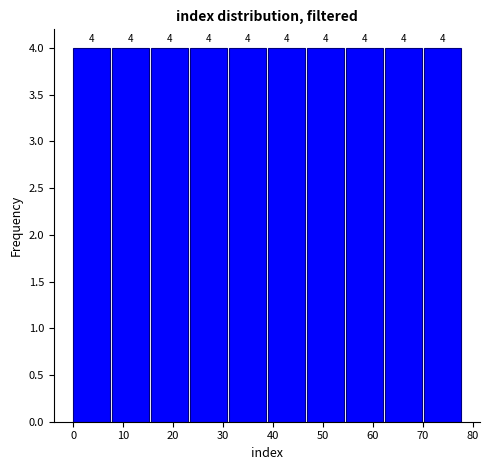

Reading left to right, transcribe this chart: for each bar, give the range it covers on the x-axis and its height. The bar edges are not printed on the chart, so give them approximately, as read against the axis.

0.0 to 7.8: 4
7.8 to 15.6: 4
15.6 to 23.4: 4
23.4 to 31.2: 4
31.2 to 39.0: 4
39.0 to 46.8: 4
46.8 to 54.6: 4
54.6 to 62.4: 4
62.4 to 70.2: 4
70.2 to 78.0: 4